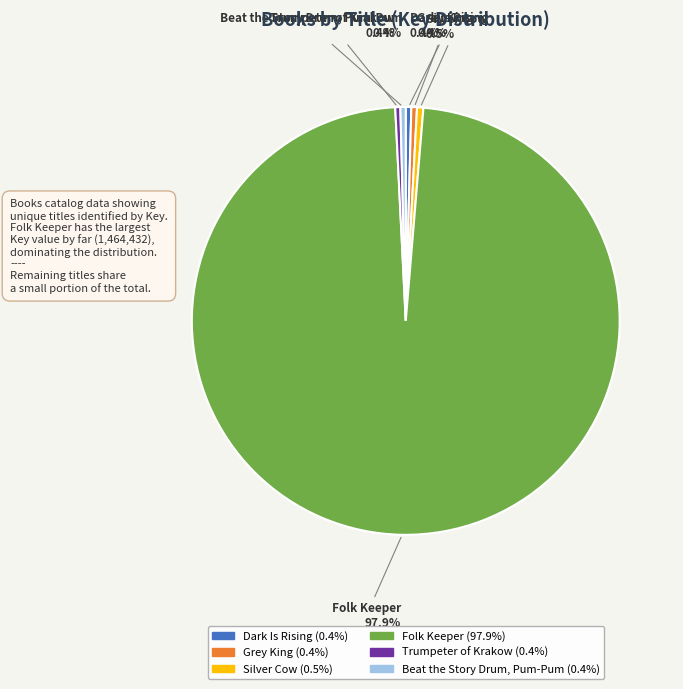

Combined, do Trumpeter of Krakow and Grey King account for over 50%?

No